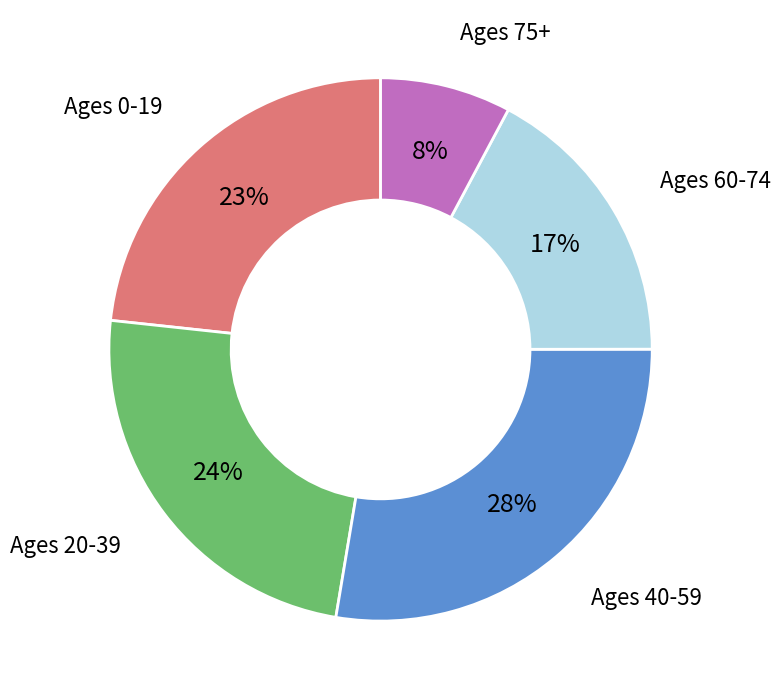

What is the ratio of the value at Ages 20-39 to the value at Ages 40-59?

0.9